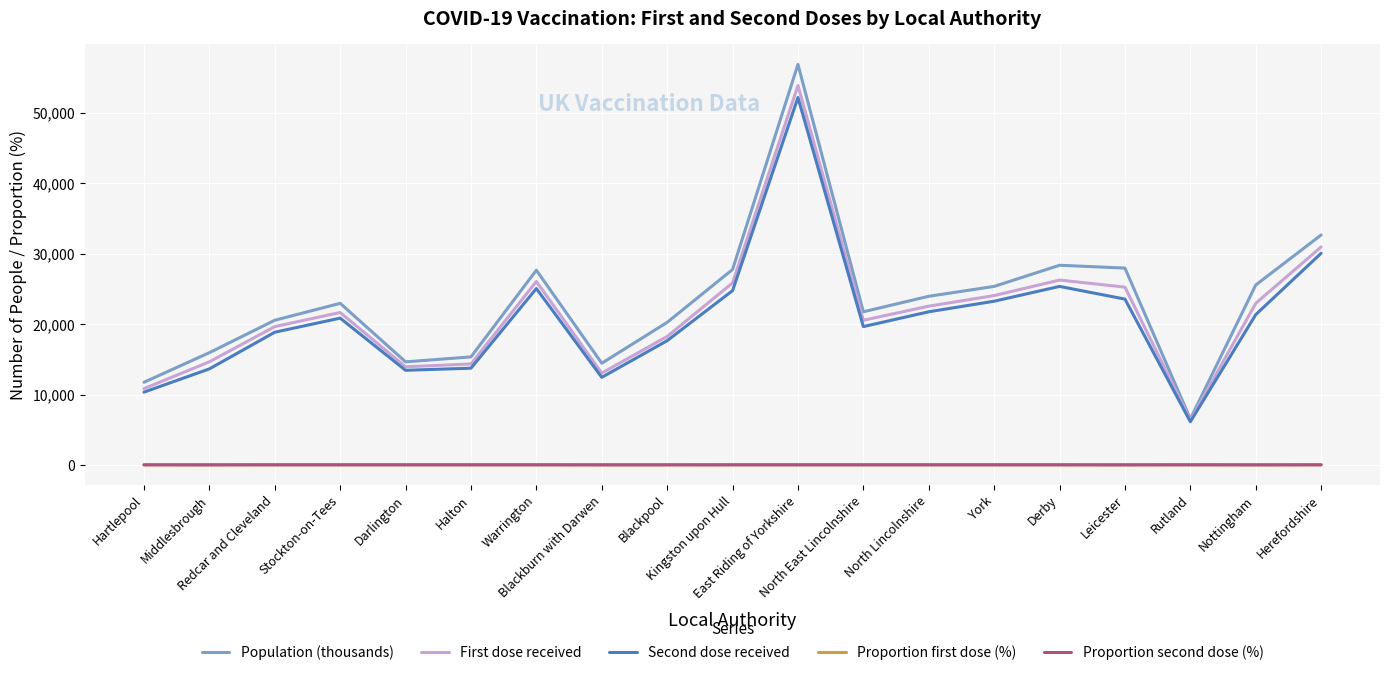

What are all the series names shown in the legend?

Population (thousands), First dose received, Second dose received, Proportion first dose (%), Proportion second dose (%)